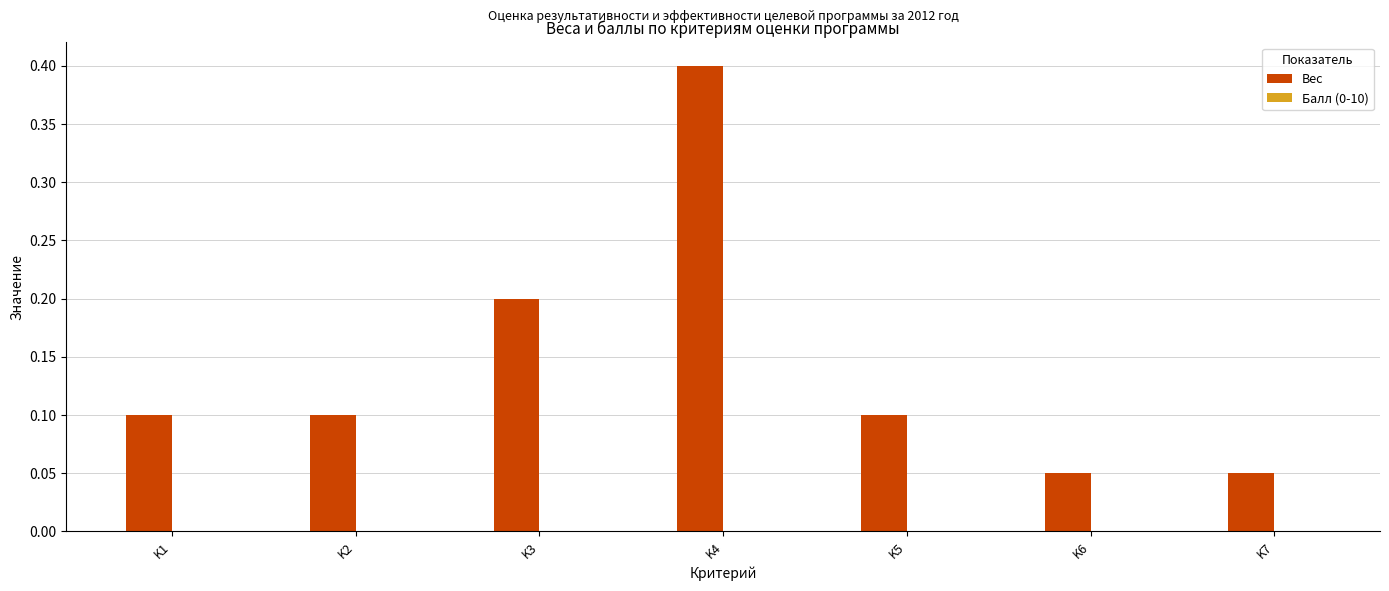

What is the value of the 4th bar from the left?

0.4